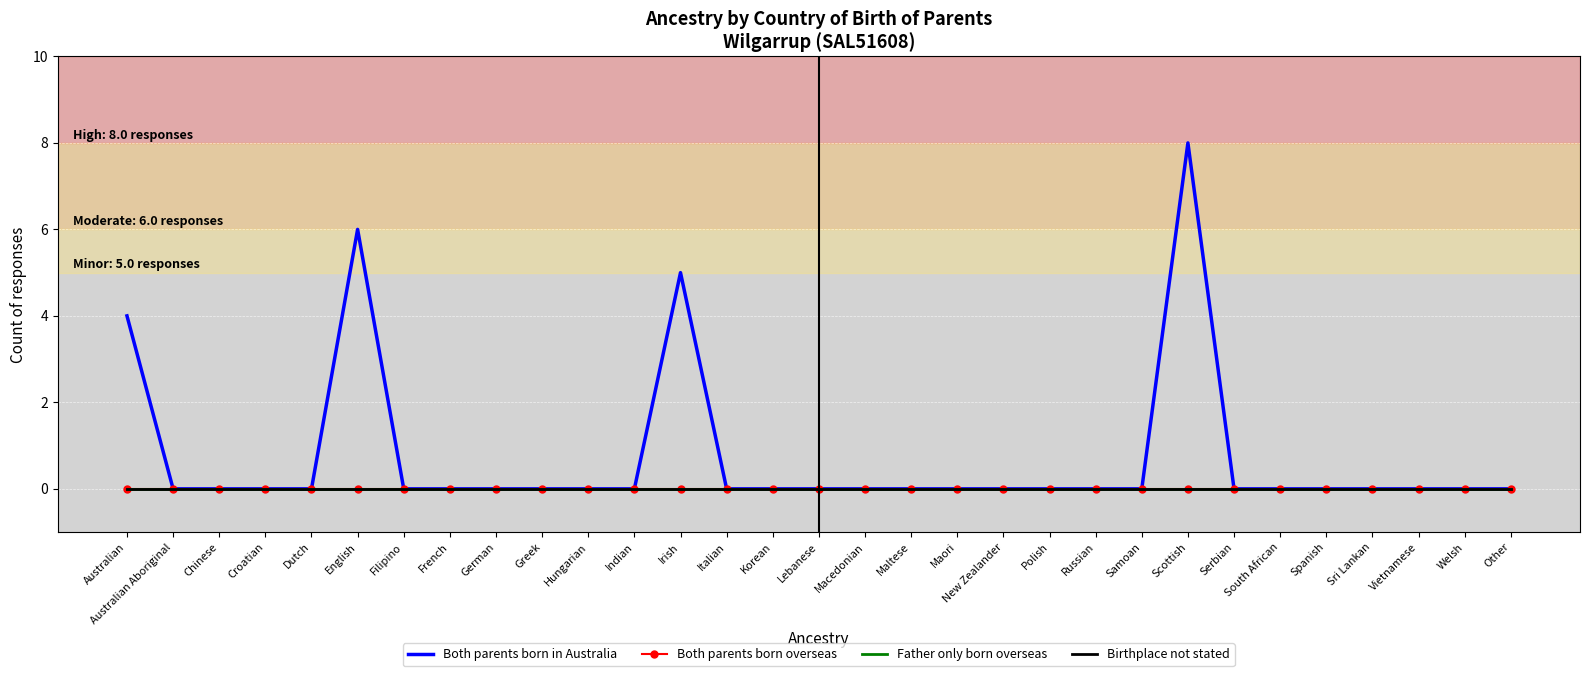

At Macedonian, list the series in order from smallest to largest.

Both parents born in Australia, Both parents born overseas, Father only born overseas, Birthplace not stated